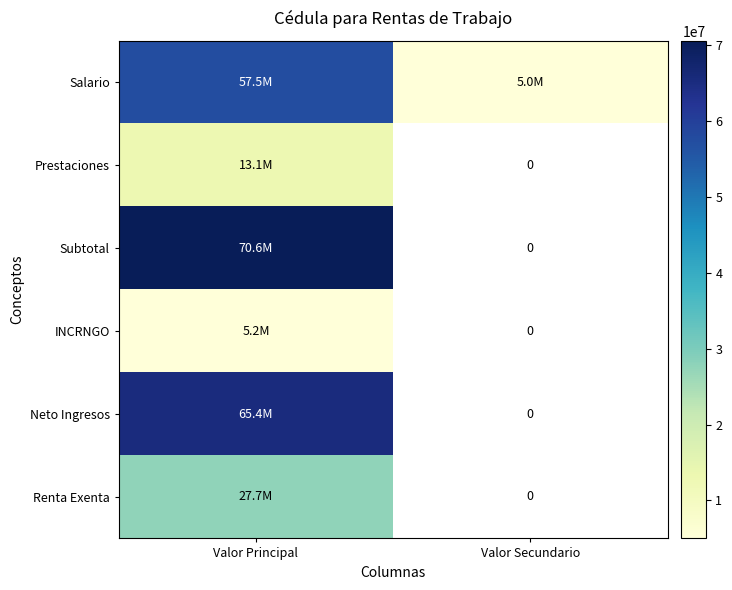

List the series in order of their peak value, highest first.

Subtotal, Neto Ingresos, Salario, Renta Exenta, Prestaciones, INCRNGO